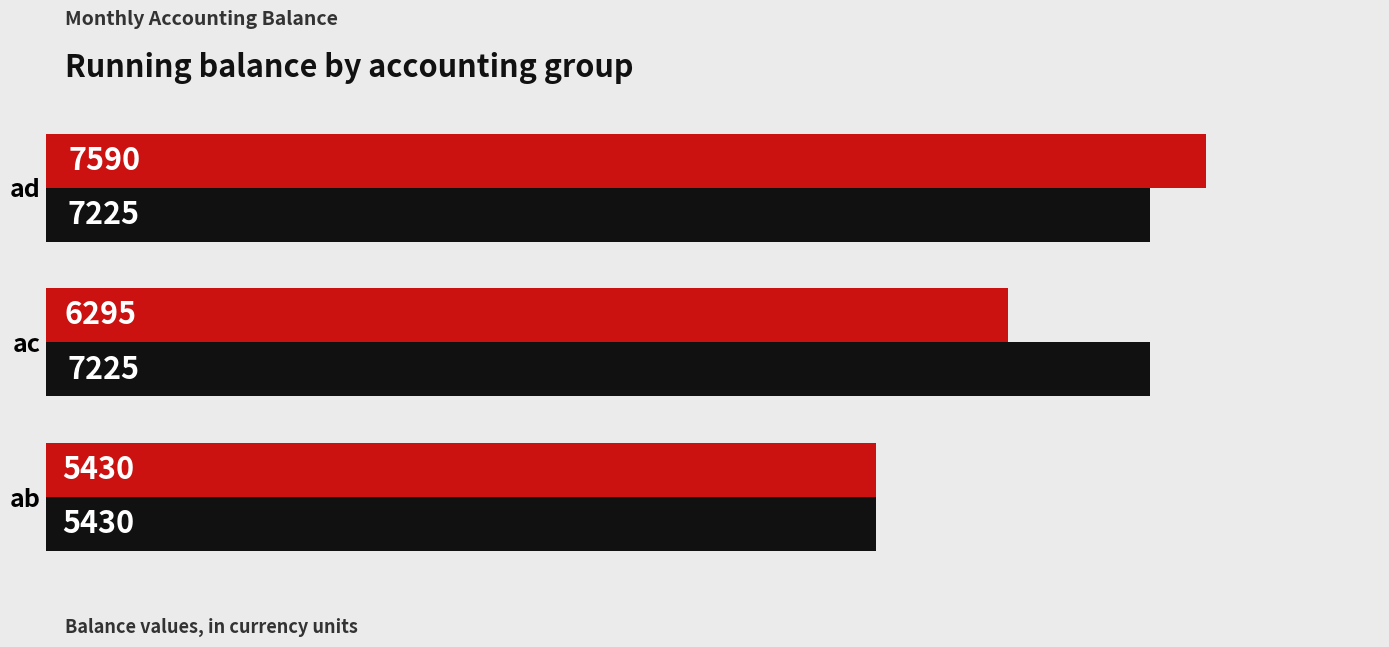

What is the total value across all series at ab?

10860